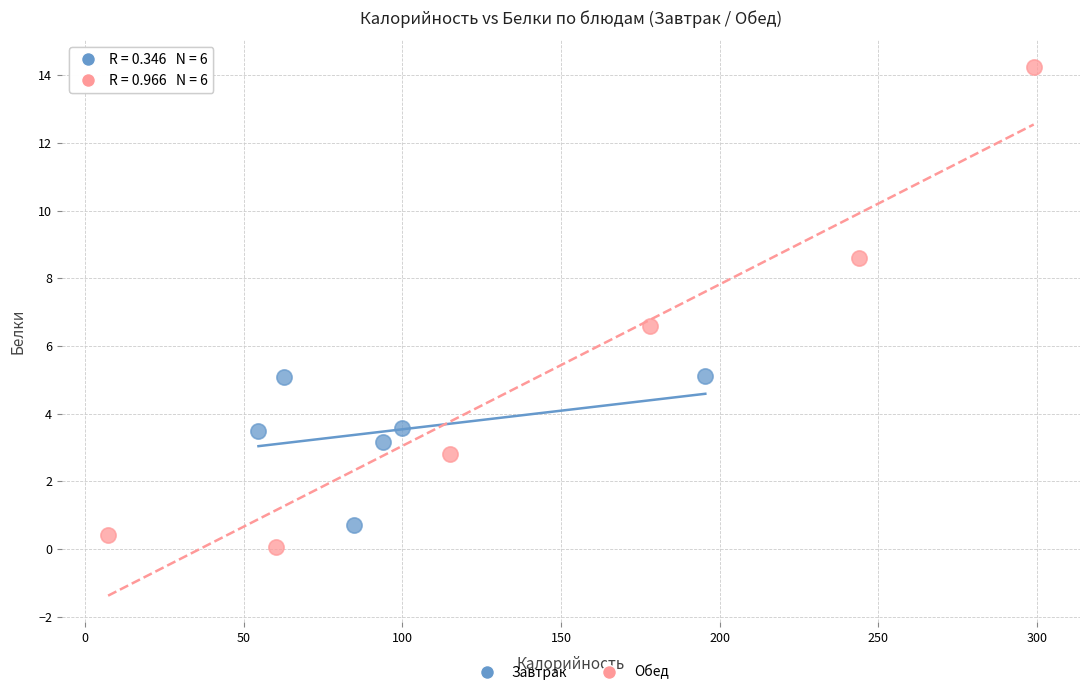

Which series contains the lowest Y value?

Обед